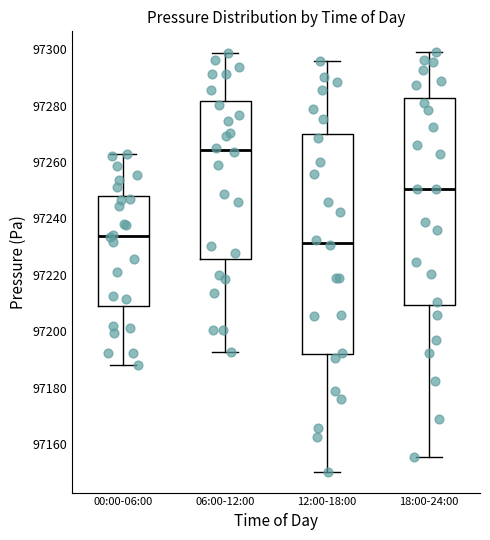

Which box's median line is the highest?

06:00-12:00